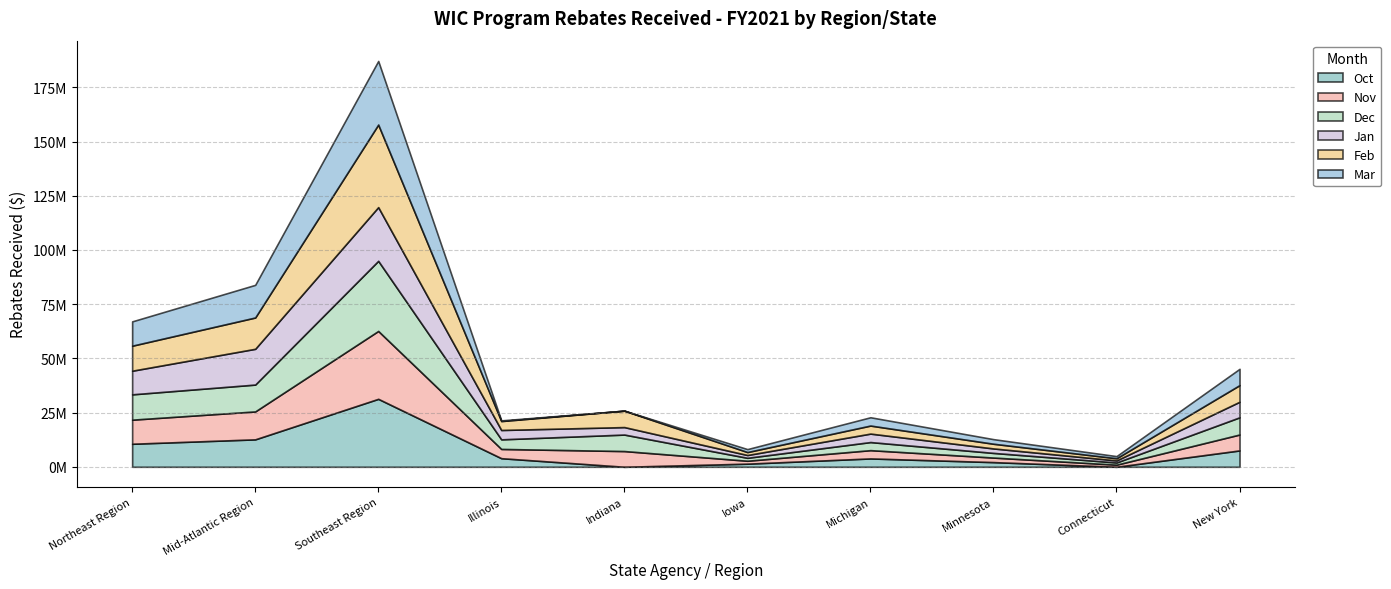

Where does the Mar series first go above 3826873?

Northeast Region